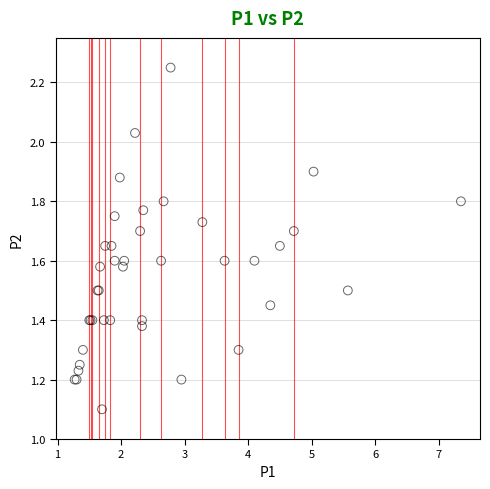

What Y value in the scatter plot is closest to 1?

1.1